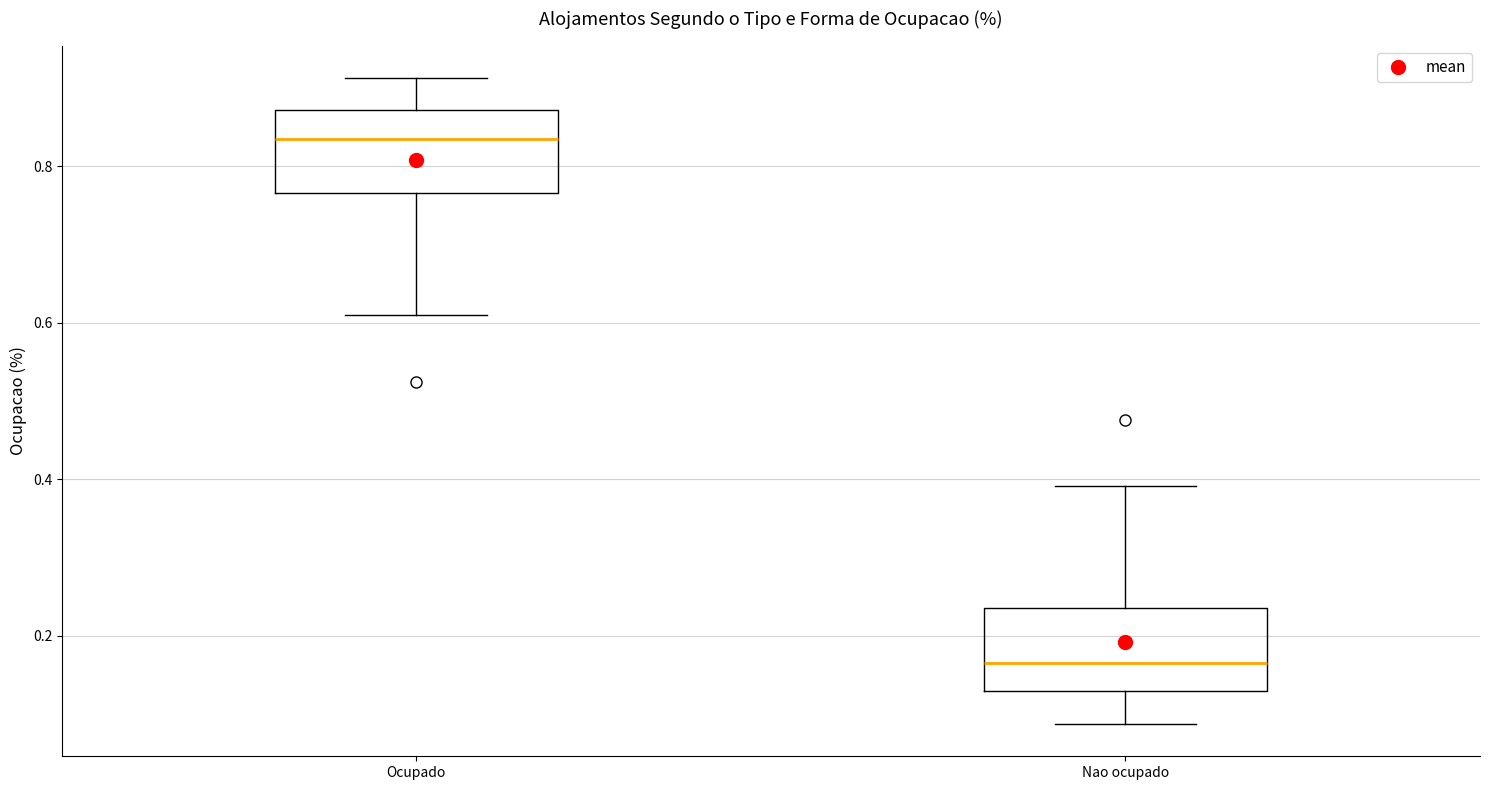

Which box has the highest median line?

Ocupado